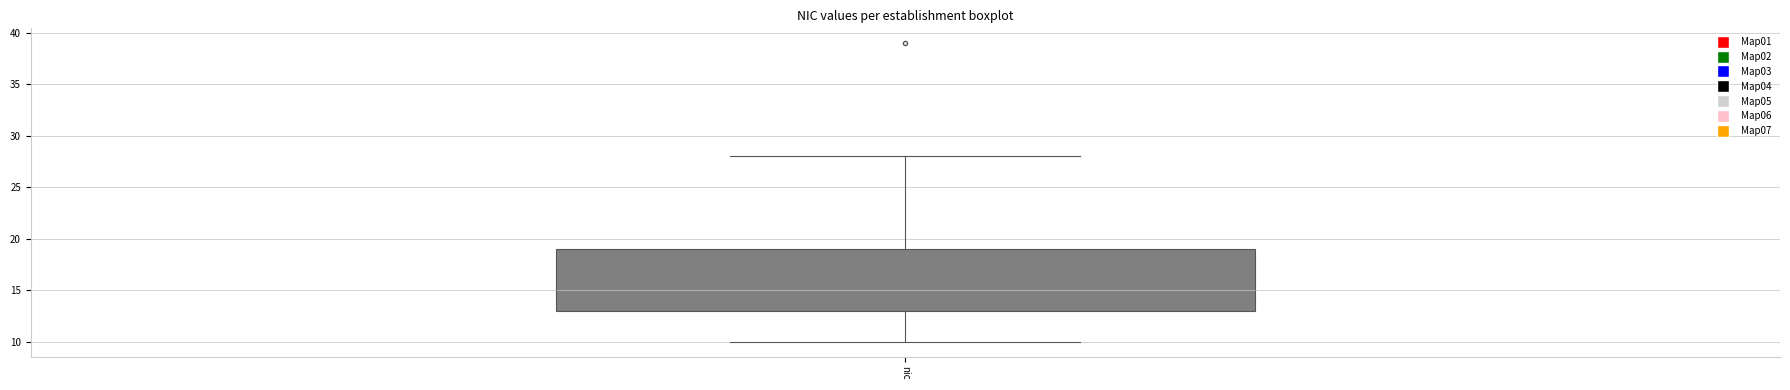

Where is the lower edge of the box for nic on the y-axis? The values are not printed on the chart, so give them approximately, as read against the axis.

13